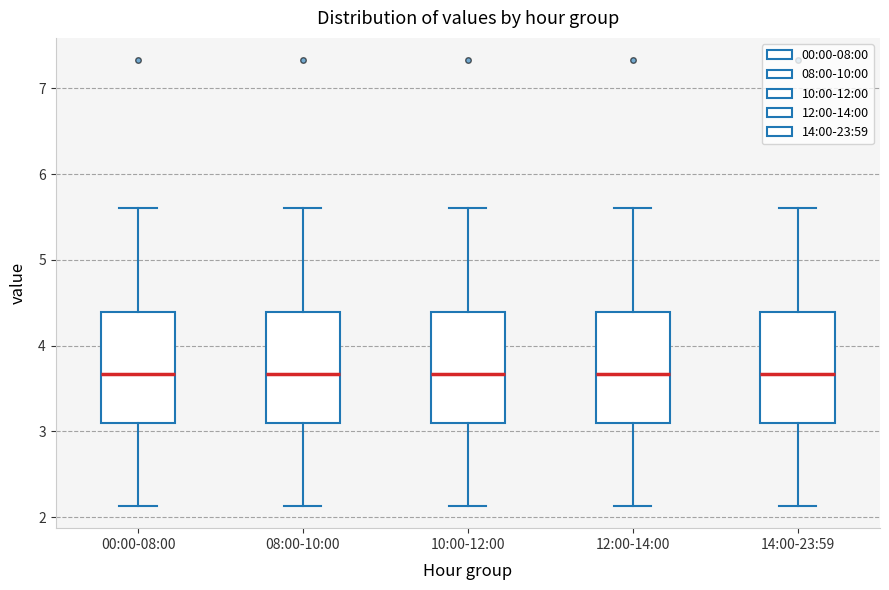

Reading left to right, read every box against the y-axis: the position of its median line, the range the box covers, and the ends of its whiskers. The values are not printed on the chart, so give them approximately, as read against the axis.

00:00-08:00: median 3.7, box 3.1 to 4.4, whiskers 2.1 to 5.6
08:00-10:00: median 3.7, box 3.1 to 4.4, whiskers 2.1 to 5.6
10:00-12:00: median 3.7, box 3.1 to 4.4, whiskers 2.1 to 5.6
12:00-14:00: median 3.7, box 3.1 to 4.4, whiskers 2.1 to 5.6
14:00-23:59: median 3.7, box 3.1 to 4.4, whiskers 2.1 to 5.6